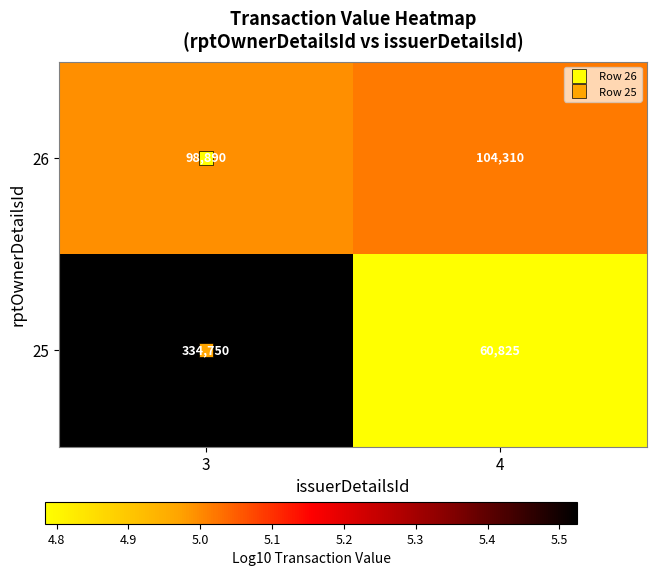

Rank the series by their maximum value, from highest to lowest.

25, 26